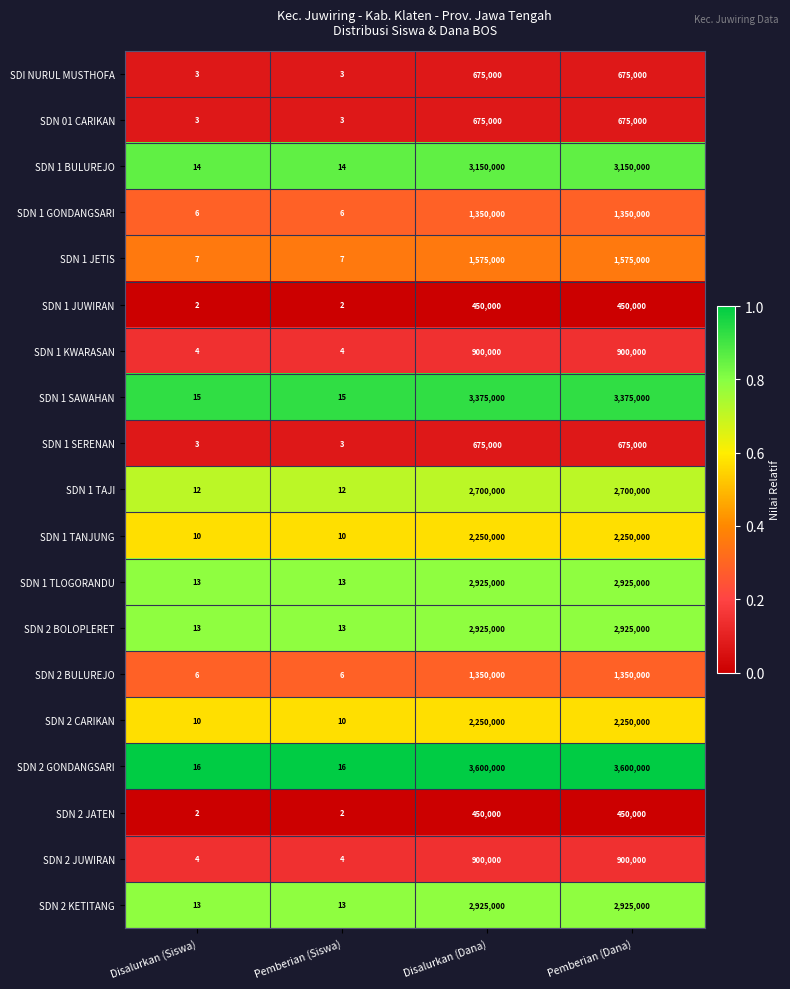

What is the lowest value of the SDN 1 BULUREJO series?

14